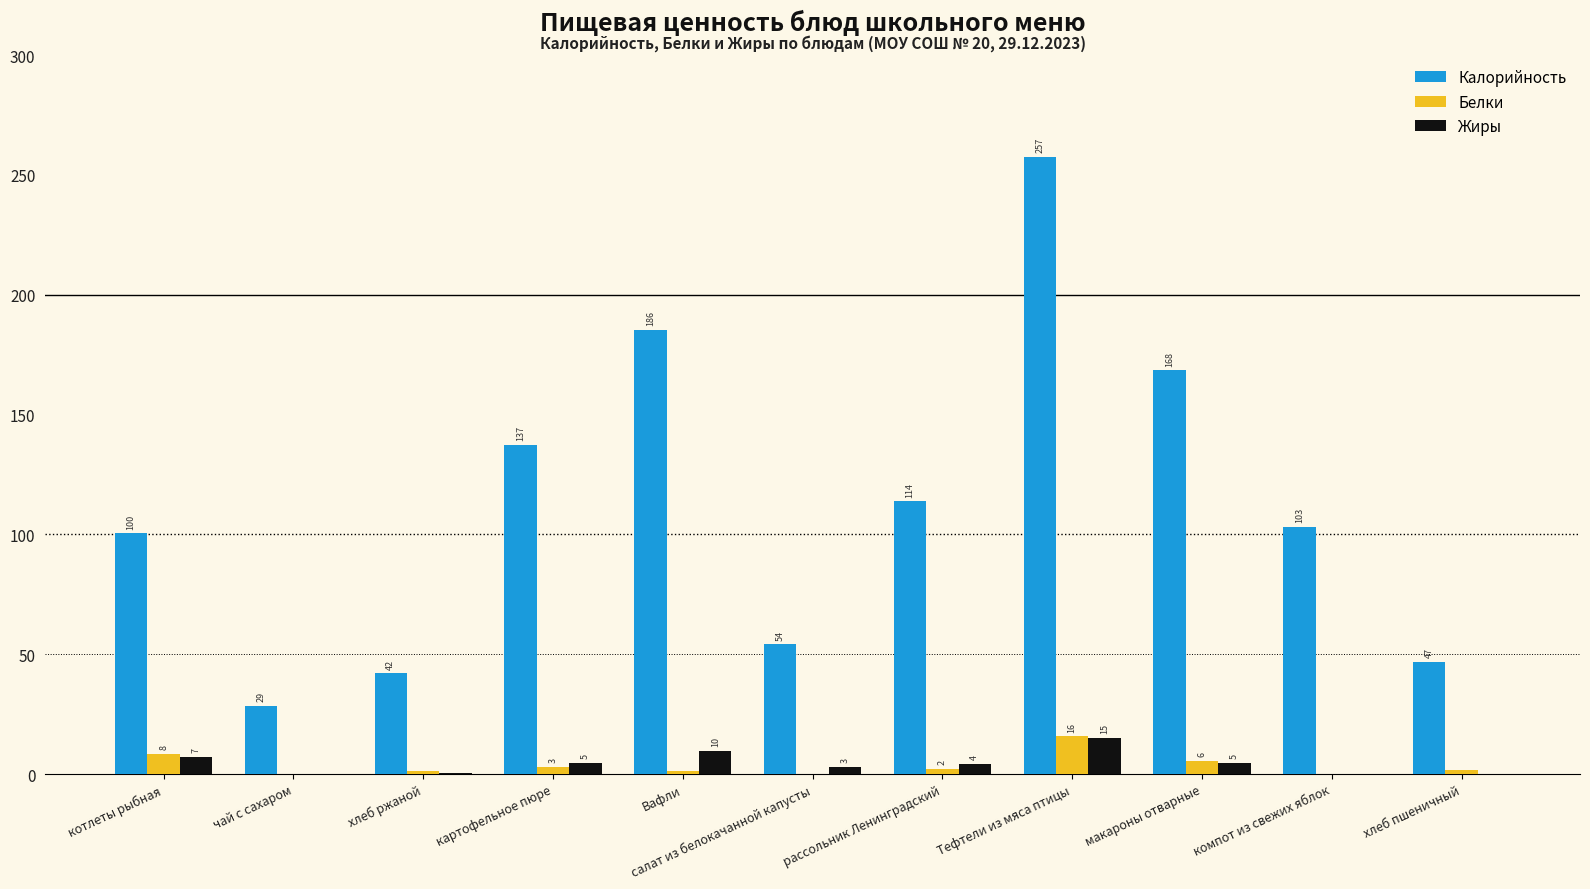

Reading left to right, transcribe all the data shown in this chart.

Калорийность: 100.4	28.6	42.0	137.2	185.5	54.1	113.8	257.4	168.4	103.1	46.8
Белки: 8.4	0.1	1.4	3.1	1.1	0.1	2.3	15.7	5.5	0.1	1.6
Жиры: 7.0	0.0	0.5	4.8	9.8	3.1	4.2	15.1	4.5	0.1	0.2